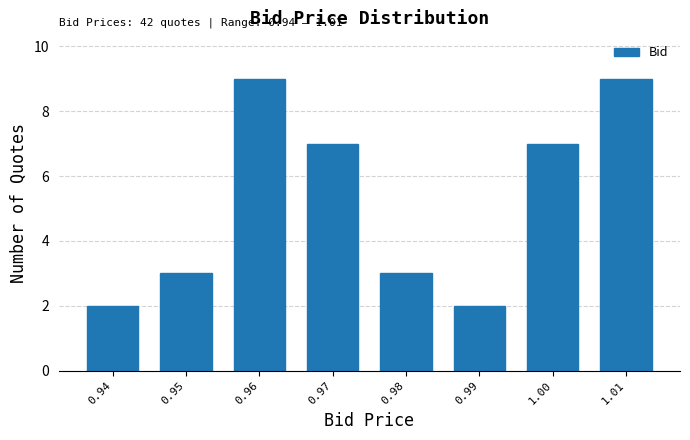

Reading left to right, what are all the values shown in this chart?

2	3	9	7	3	2	7	9